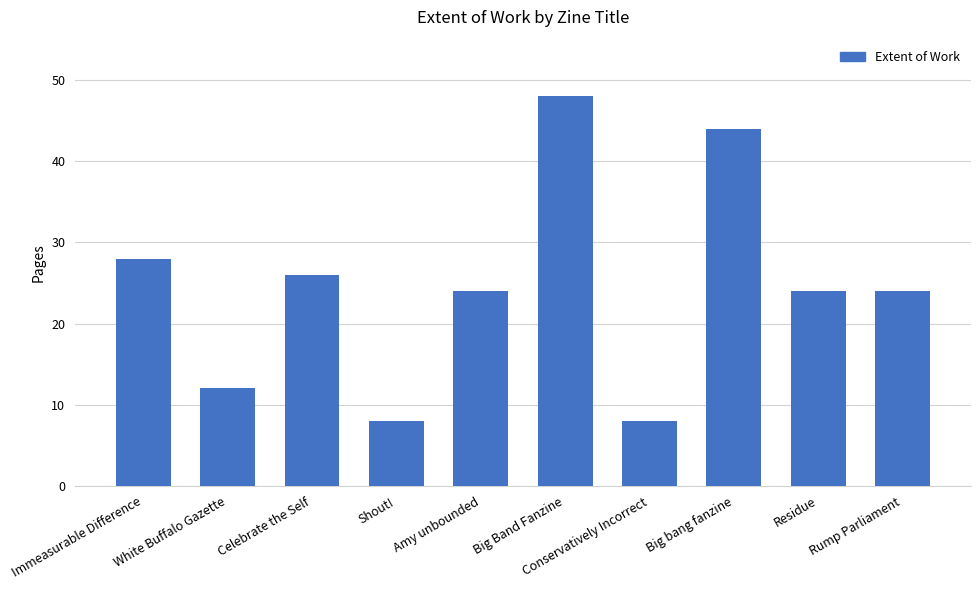

What is the sum of all values?

246